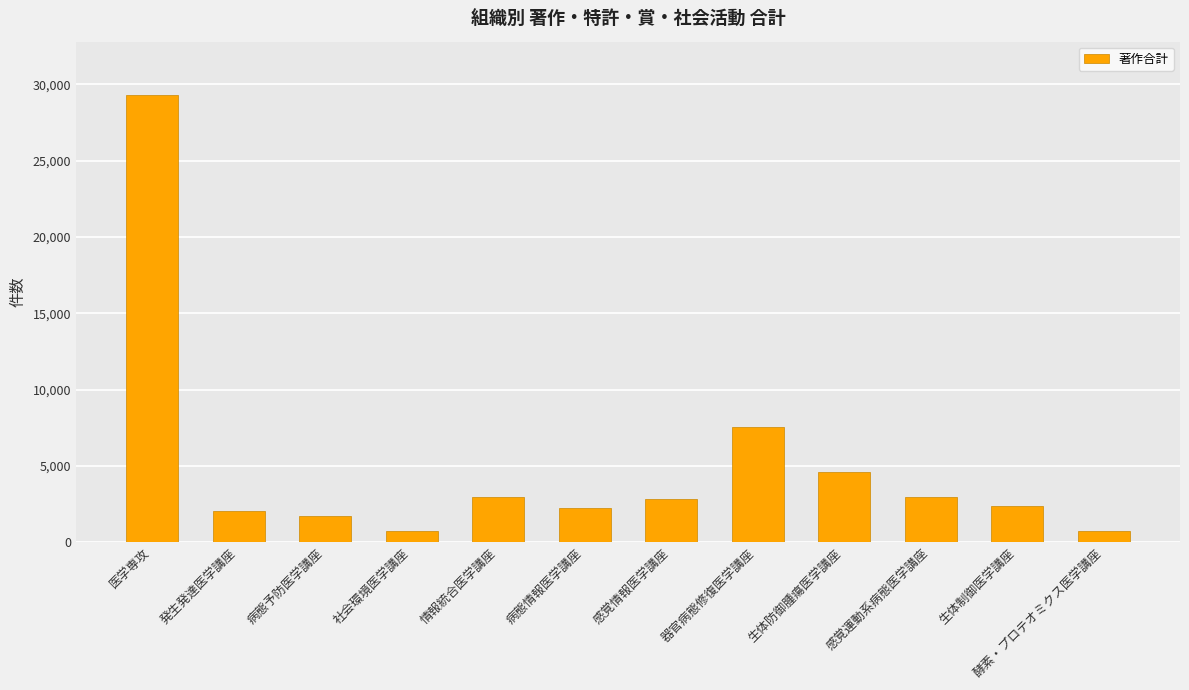

The chart shows a value of 2410 at 生体制御医学講座. True or false?

True